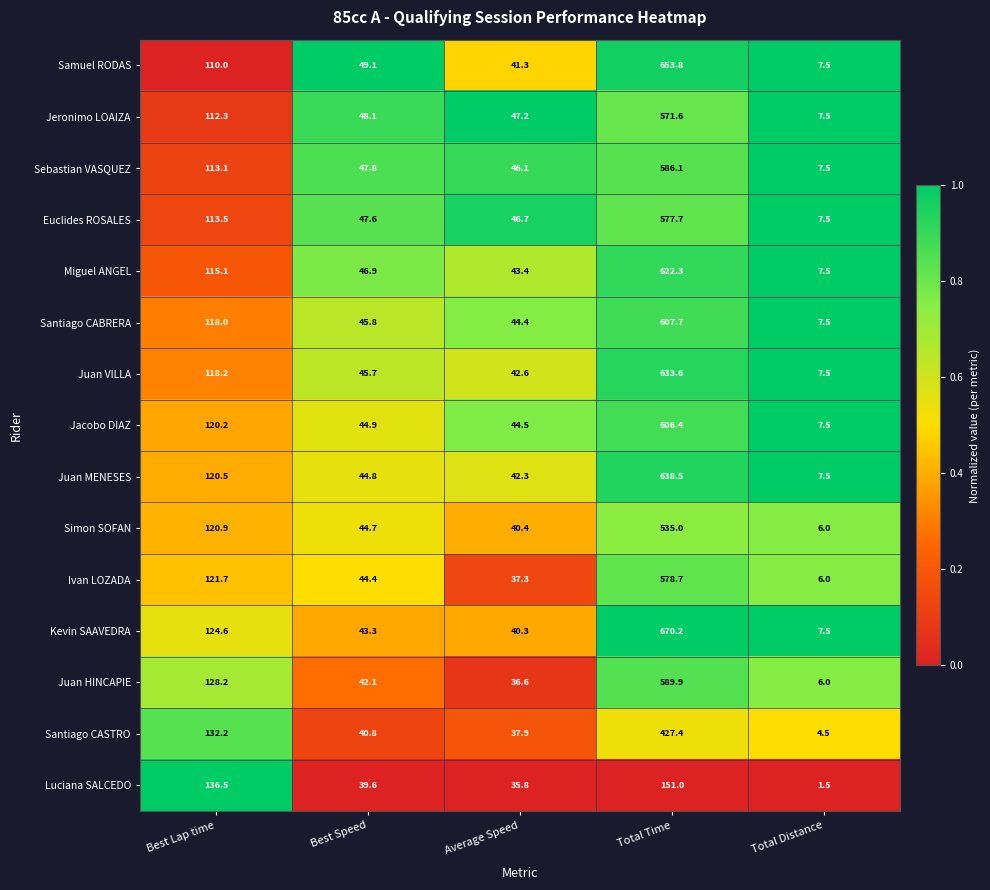

What is the difference between the maximum and second lowest values in the Santiago CABRERA series?

563.3